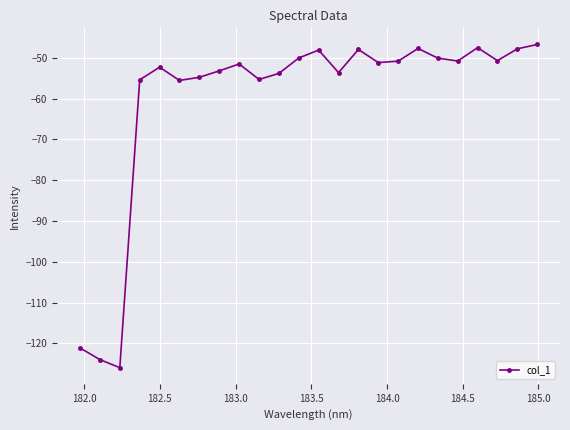

Is this an area chart (filled region under the line)?

No